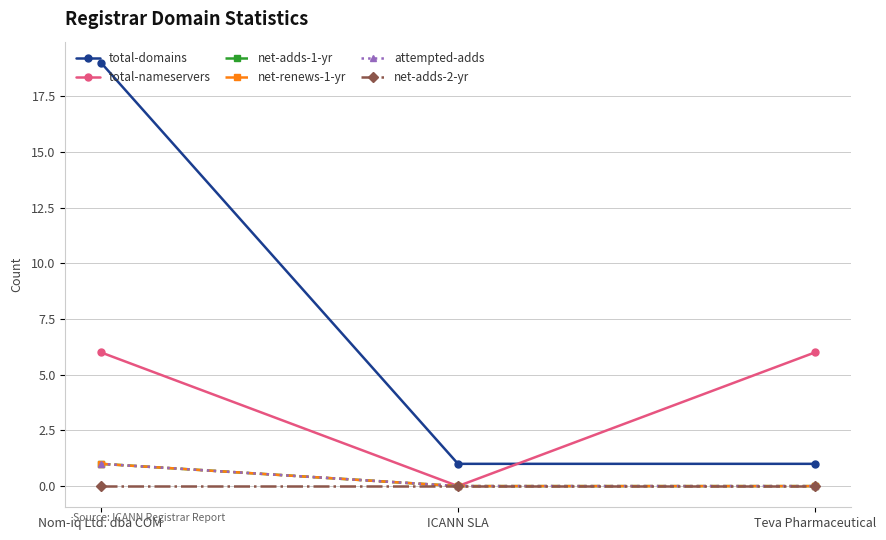

True or false: net-renews-1-yr has a value of 0 at Teva Pharmaceutical.

True